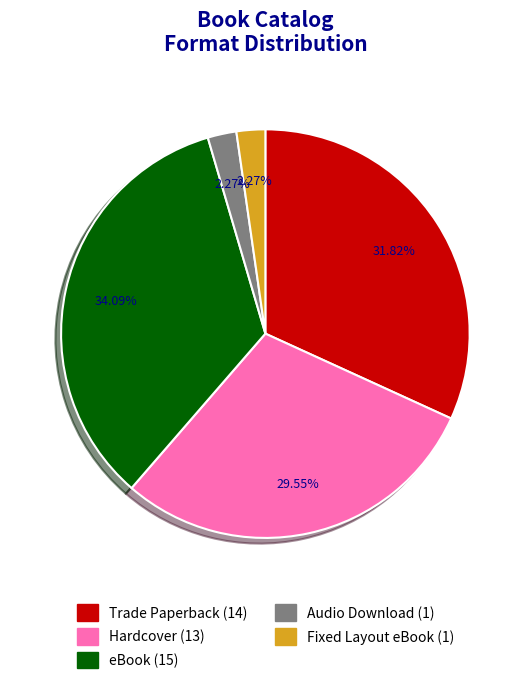

Combined, do eBook and Trade Paperback account for over 50%?

Yes